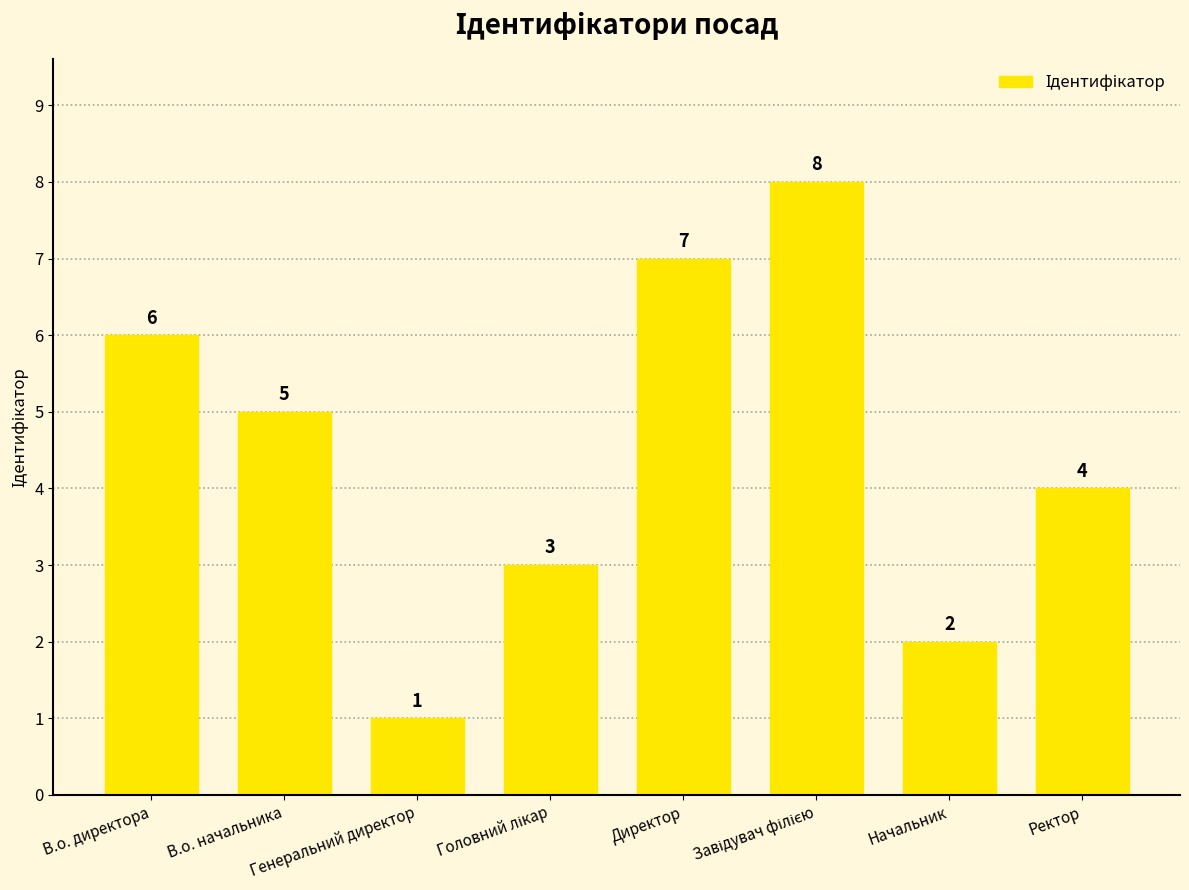

How many data points are less than 5?

4